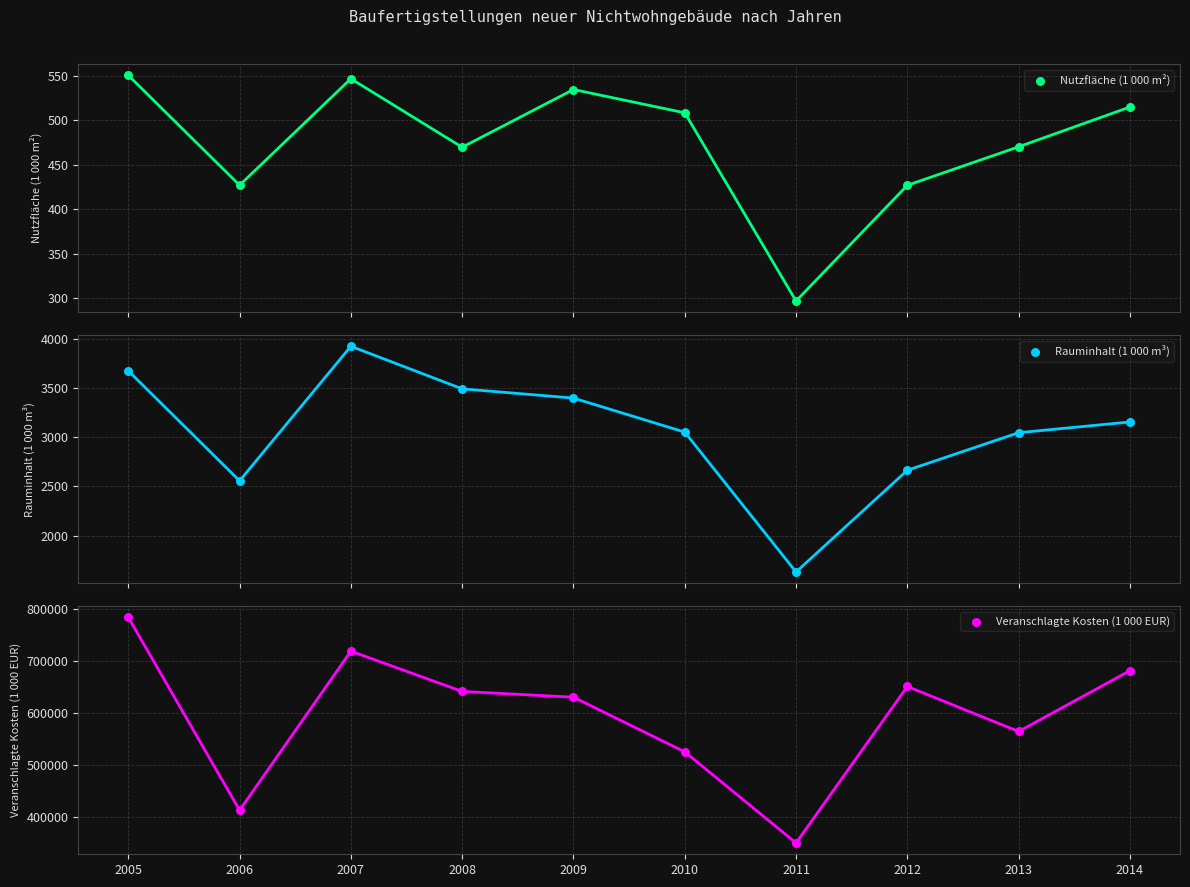

Which series reaches the minimum Y coordinate?

Nutzfläche (1 000 m²)